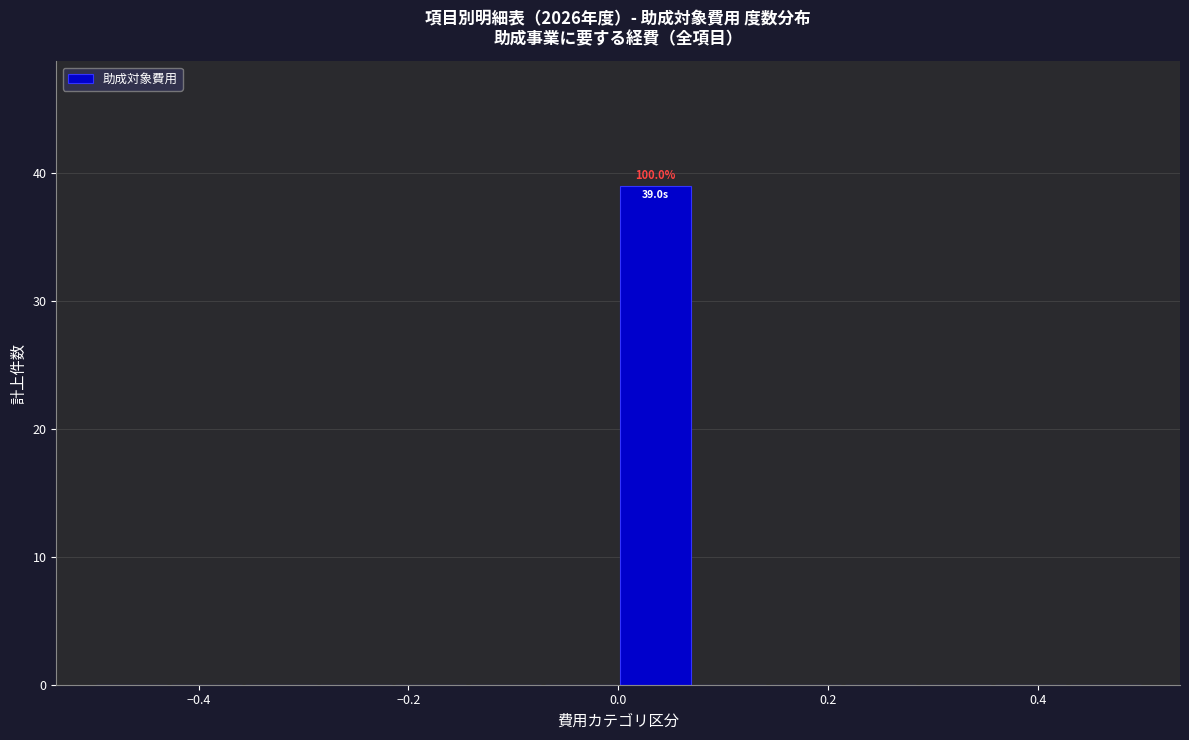

Around what value on the x-axis is the tallest bar? Give the approximate position of its centre, as read against the axis.

0.04